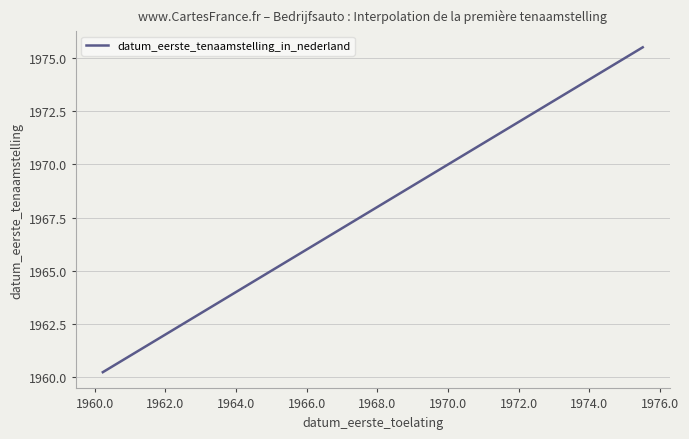

True or false: the data has more than 2 interior local peaks.

False